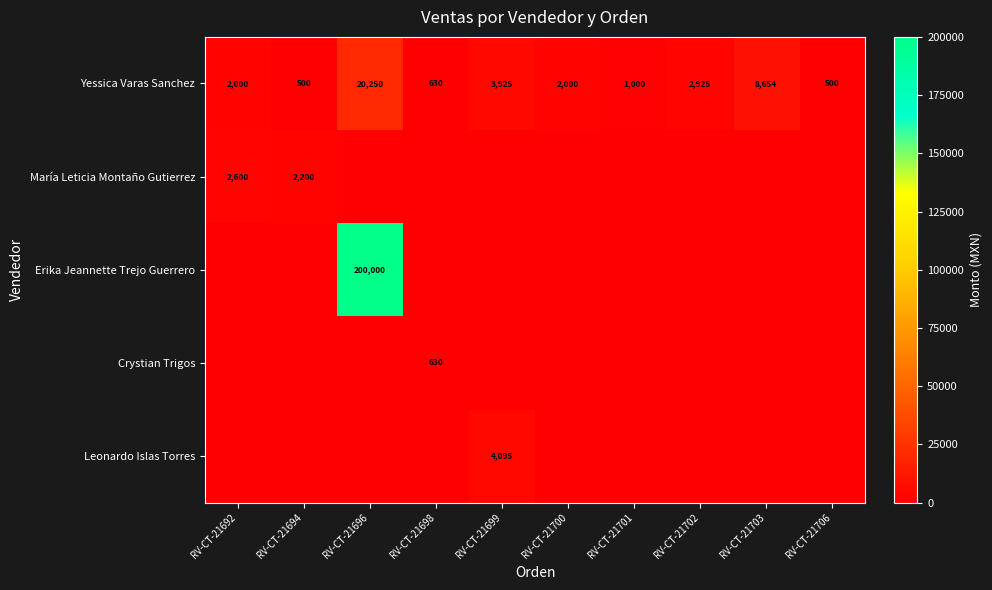

Is it true that María Leticia Montaño Gutierrez equals 1196 at RV-CT-21694?

False